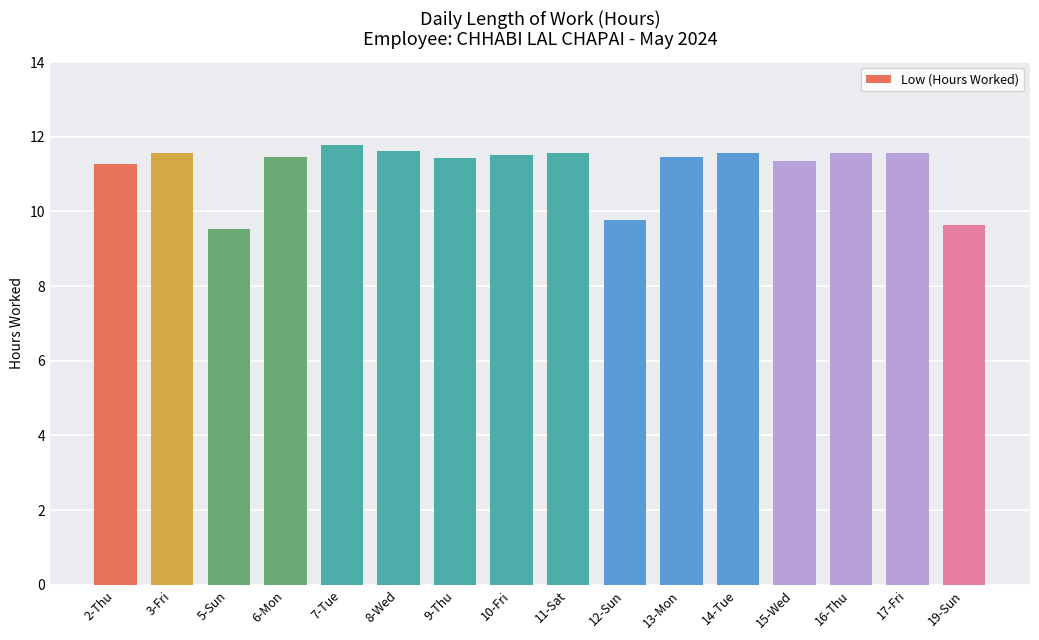

Between 9-Thu and 16-Thu, which is larger?

16-Thu